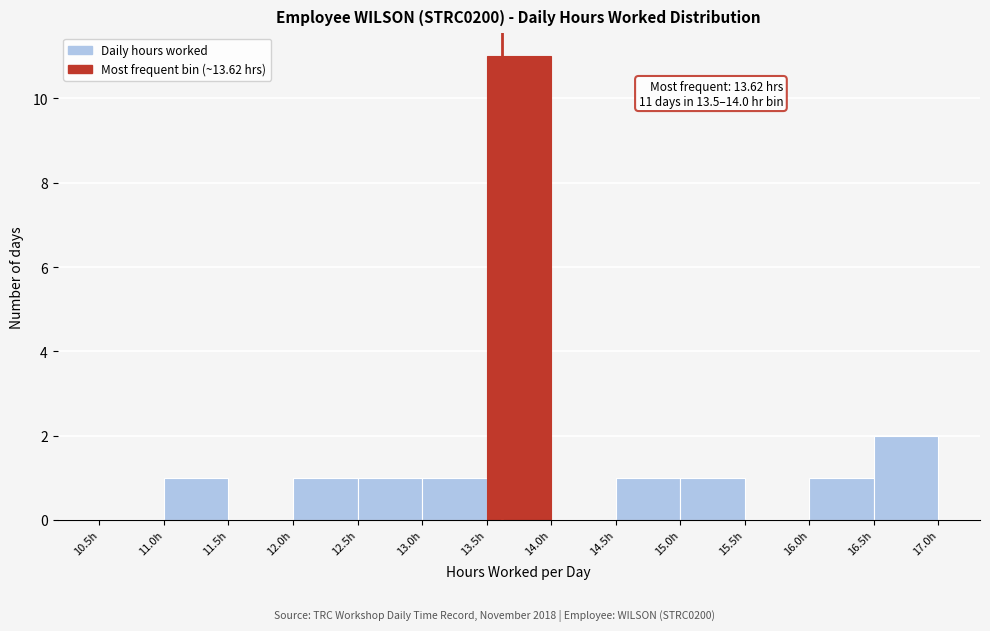

Over which range of the x-axis is the bar tallest?

13.5 to 14.0